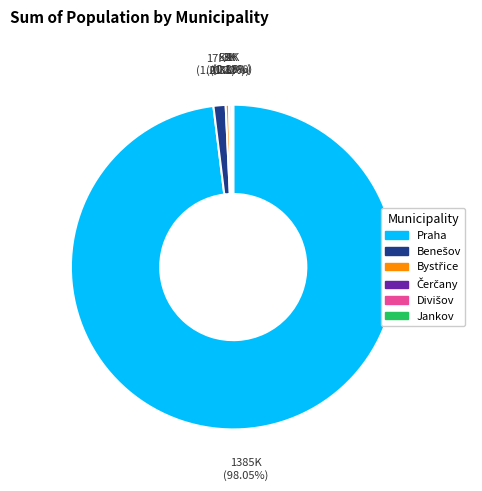

Which category has the biggest portion of the pie?

Praha